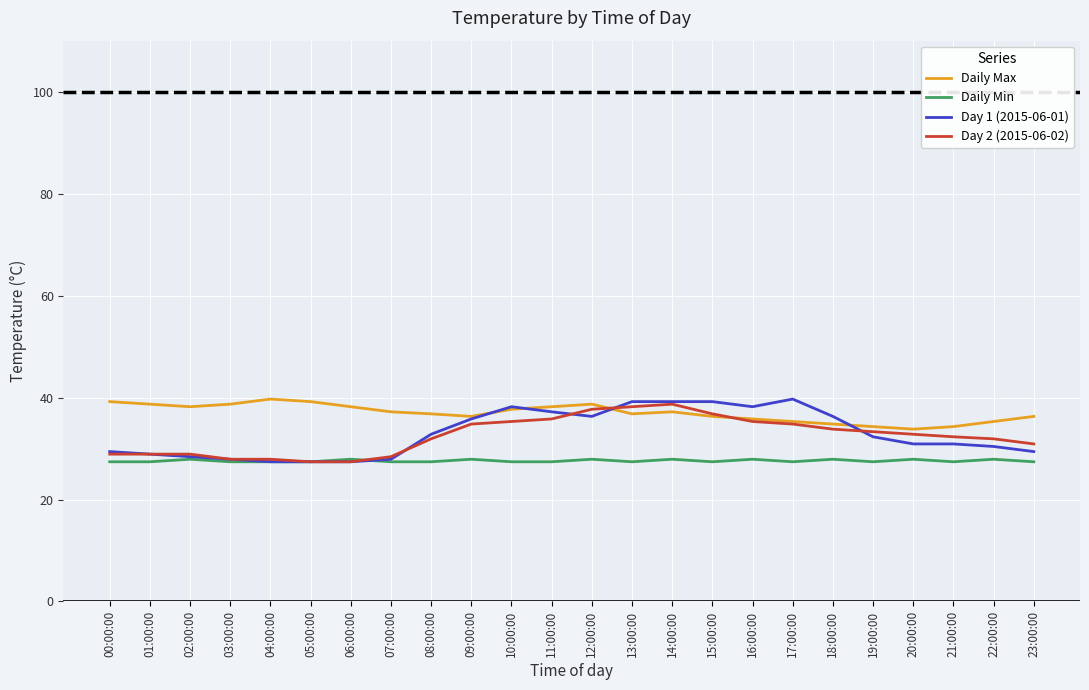

True or false: Daily Min and Daily Max intersect in this chart.

False